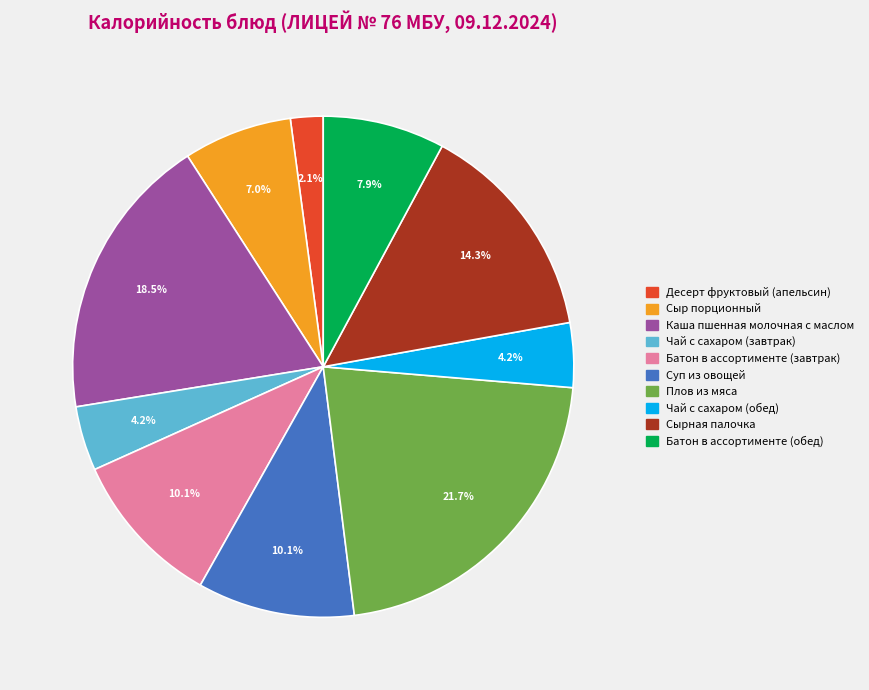

Does any single category account for the majority?

No